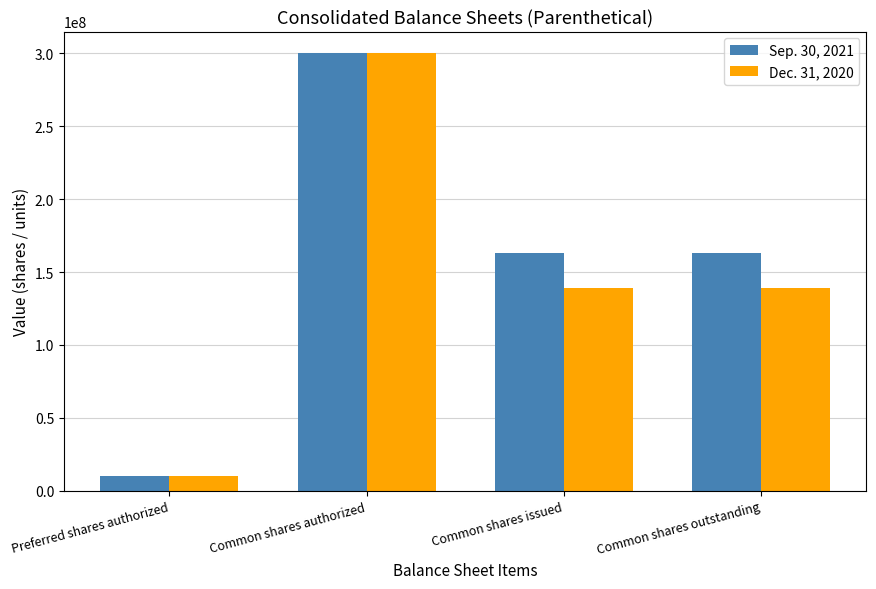

Reading right to left, what are all the values shown in this chart?

Sep. 30, 2021: Common shares outstanding=162735483	Common shares issued=162735483	Common shares authorized=300000000	Preferred shares authorized=10000000
Dec. 31, 2020: Common shares outstanding=139061690	Common shares issued=139061690	Common shares authorized=300000000	Preferred shares authorized=10000000